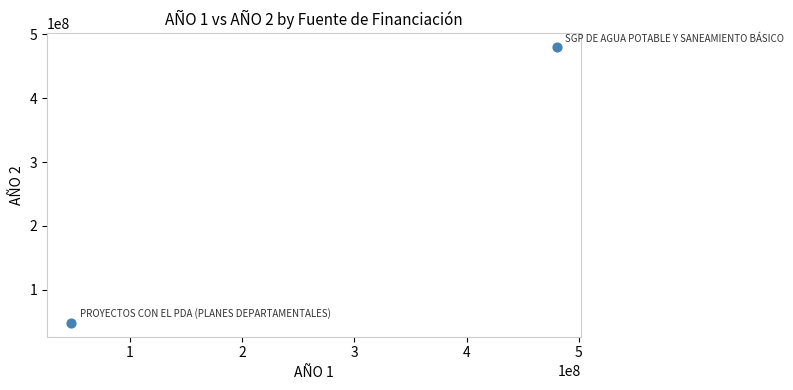

What is the range of Y values (max minus min)?

432172107